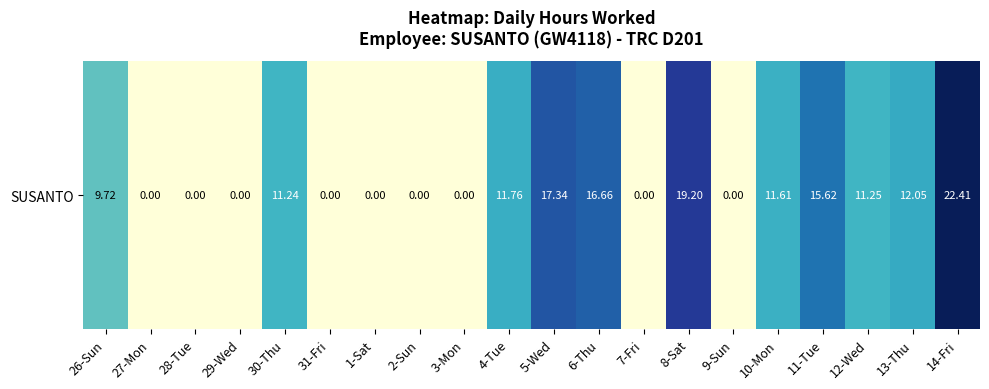

Rank the categories by value from lowest to highest.

27-Mon, 28-Tue, 29-Wed, 31-Fri, 1-Sat, 2-Sun, 3-Mon, 7-Fri, 9-Sun, 26-Sun, 30-Thu, 12-Wed, 10-Mon, 4-Tue, 13-Thu, 11-Tue, 6-Thu, 5-Wed, 8-Sat, 14-Fri